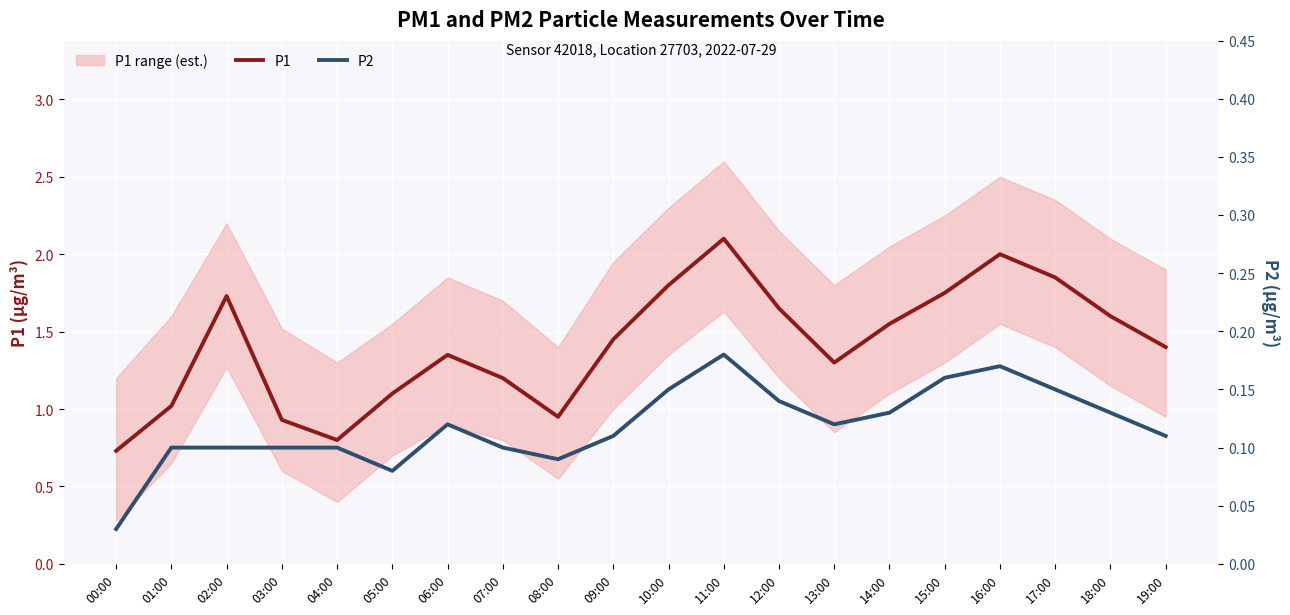

What is the spread (max minus min) of values at 06:00?

1.2